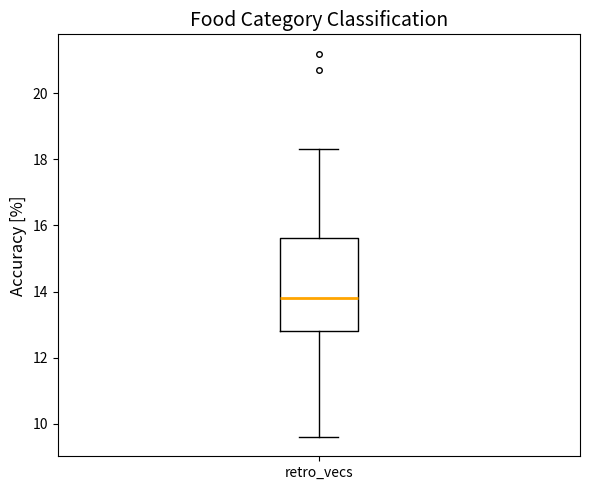

Transcribe this box plot: give where the median line is, the range the box spans, and where the two whiskers end, as read against the y-axis. The values are not printed on the chart, so give them approximately, as read against the axis.

median 13.8, box 12.8 to 15.6, whiskers 9.6 to 18.4